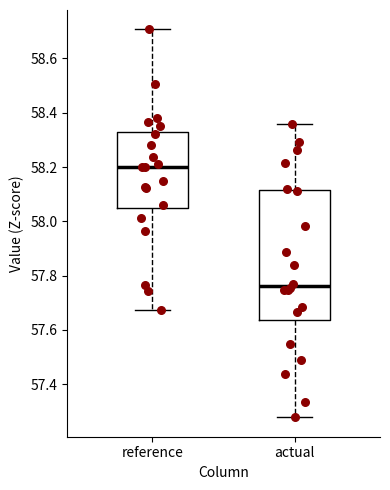

Where is the upper edge of the box for actual on the y-axis? The values are not printed on the chart, so give them approximately, as read against the axis.

58.12